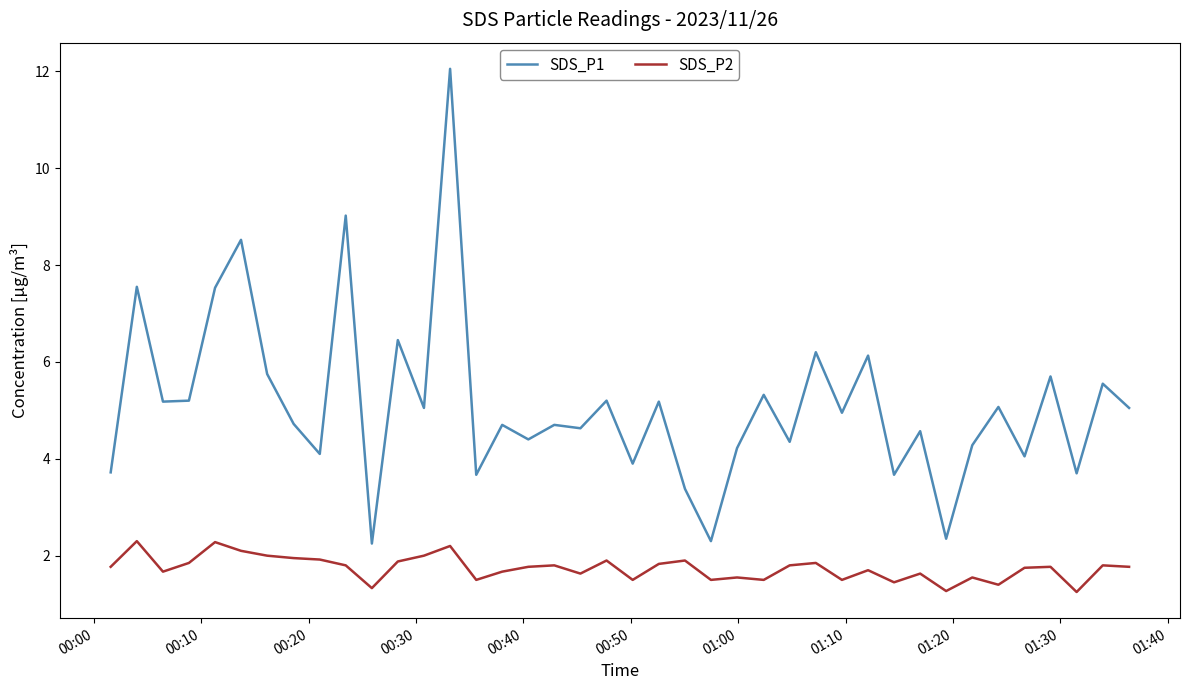

What is the average value of the SDS_P2 series?

1.7